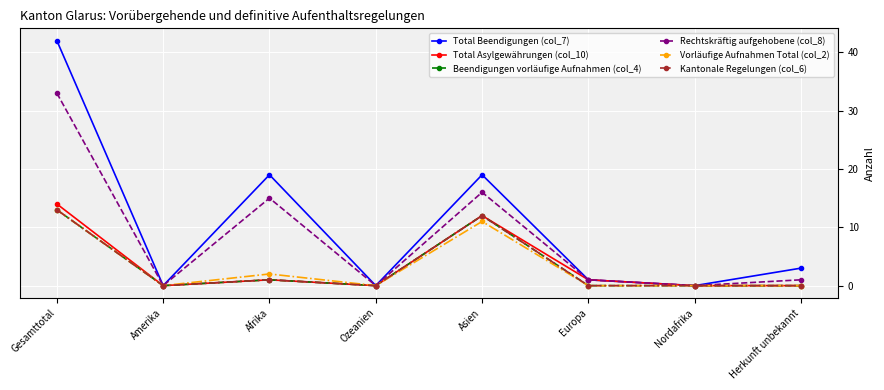

Where is Total Beendigungen (col_7) nearest to the value 21?

Afrika